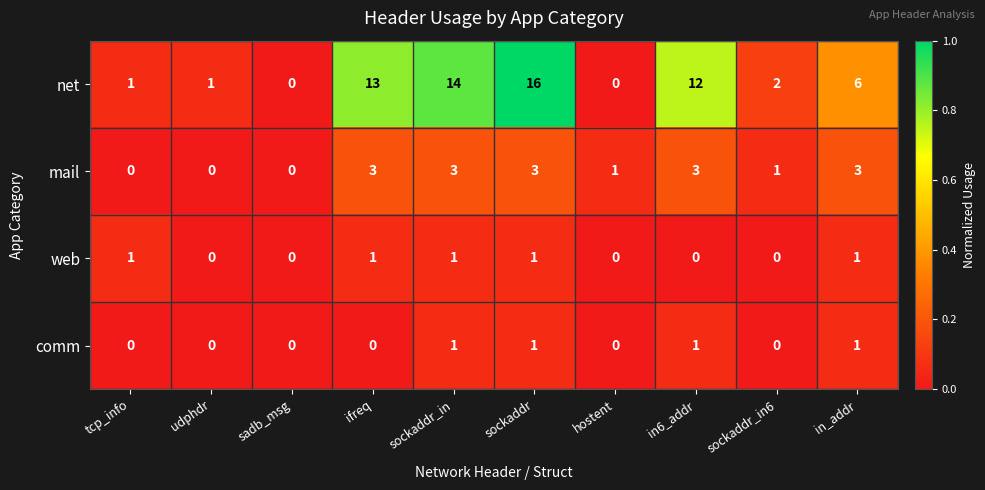

What is the difference between the highest and lowest values at ifreq?

13